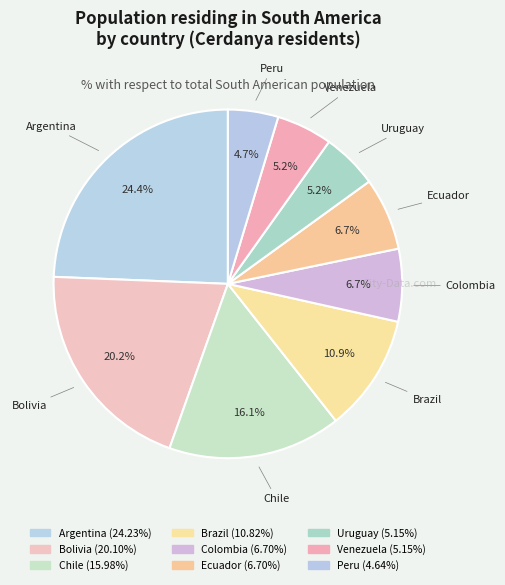

Count the number of slices in the pie.

9